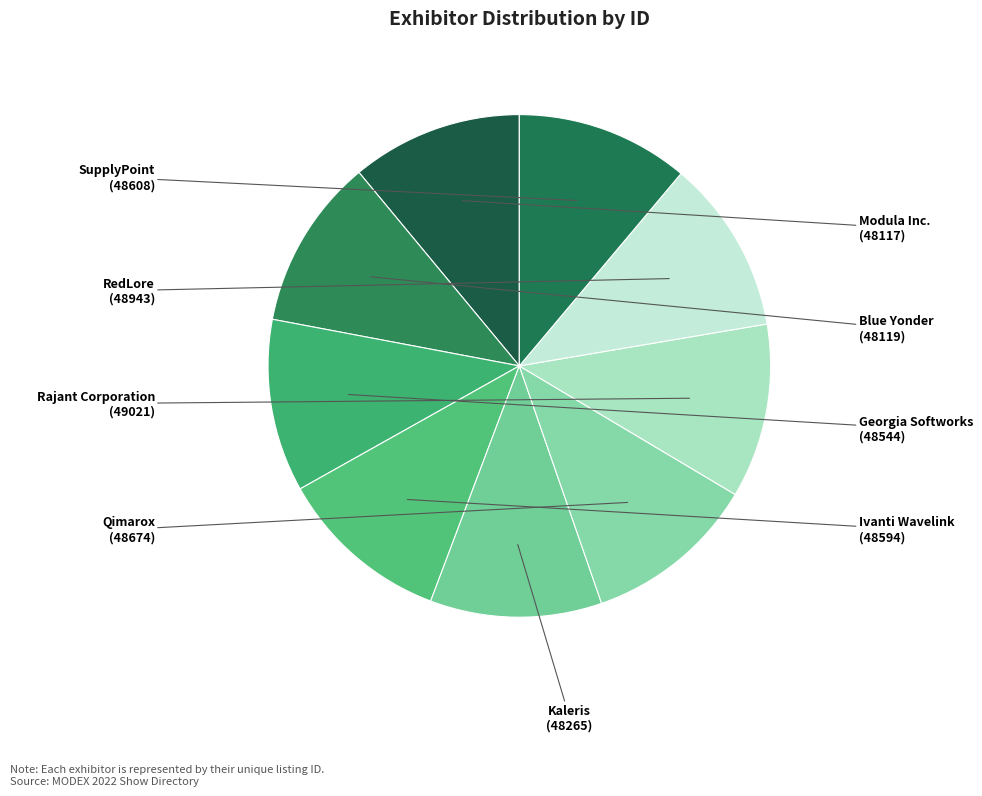

Combined, what portion of the pie is Georgia Softworks and Rajant Corporation?

22.3%